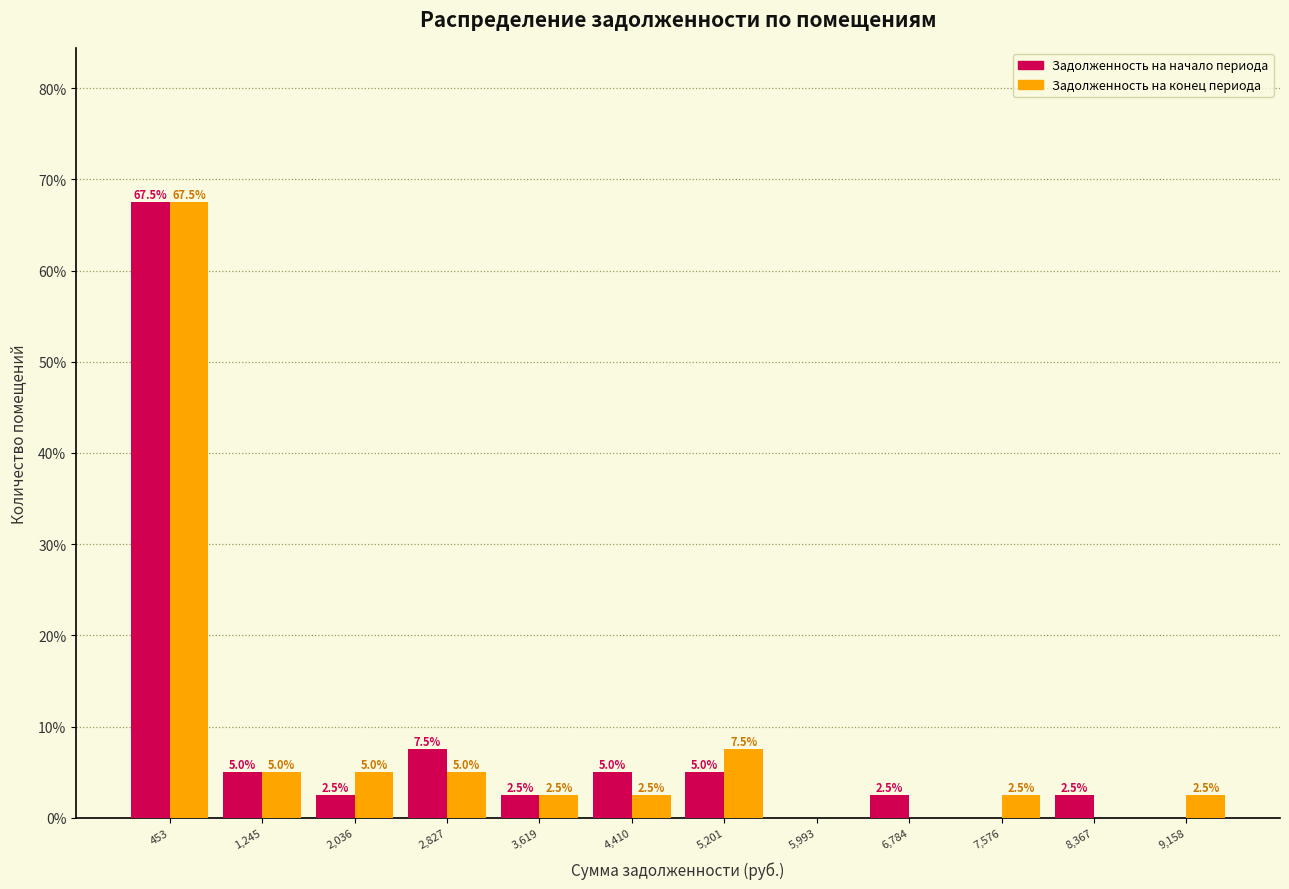

In the Задолженность на начало периода series, which range on the x-axis has the tallest bar?

100 to 800